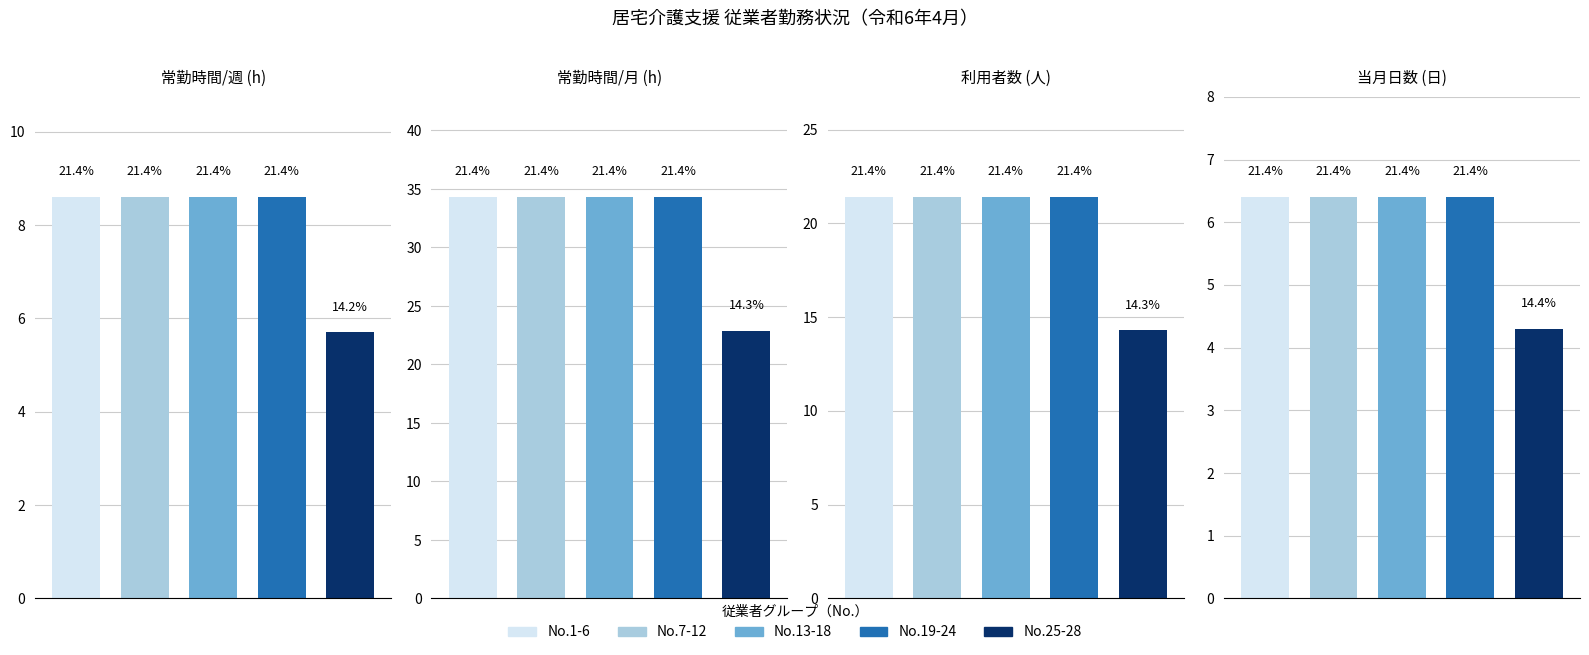

Is it true that No equals 28 at 28?

True